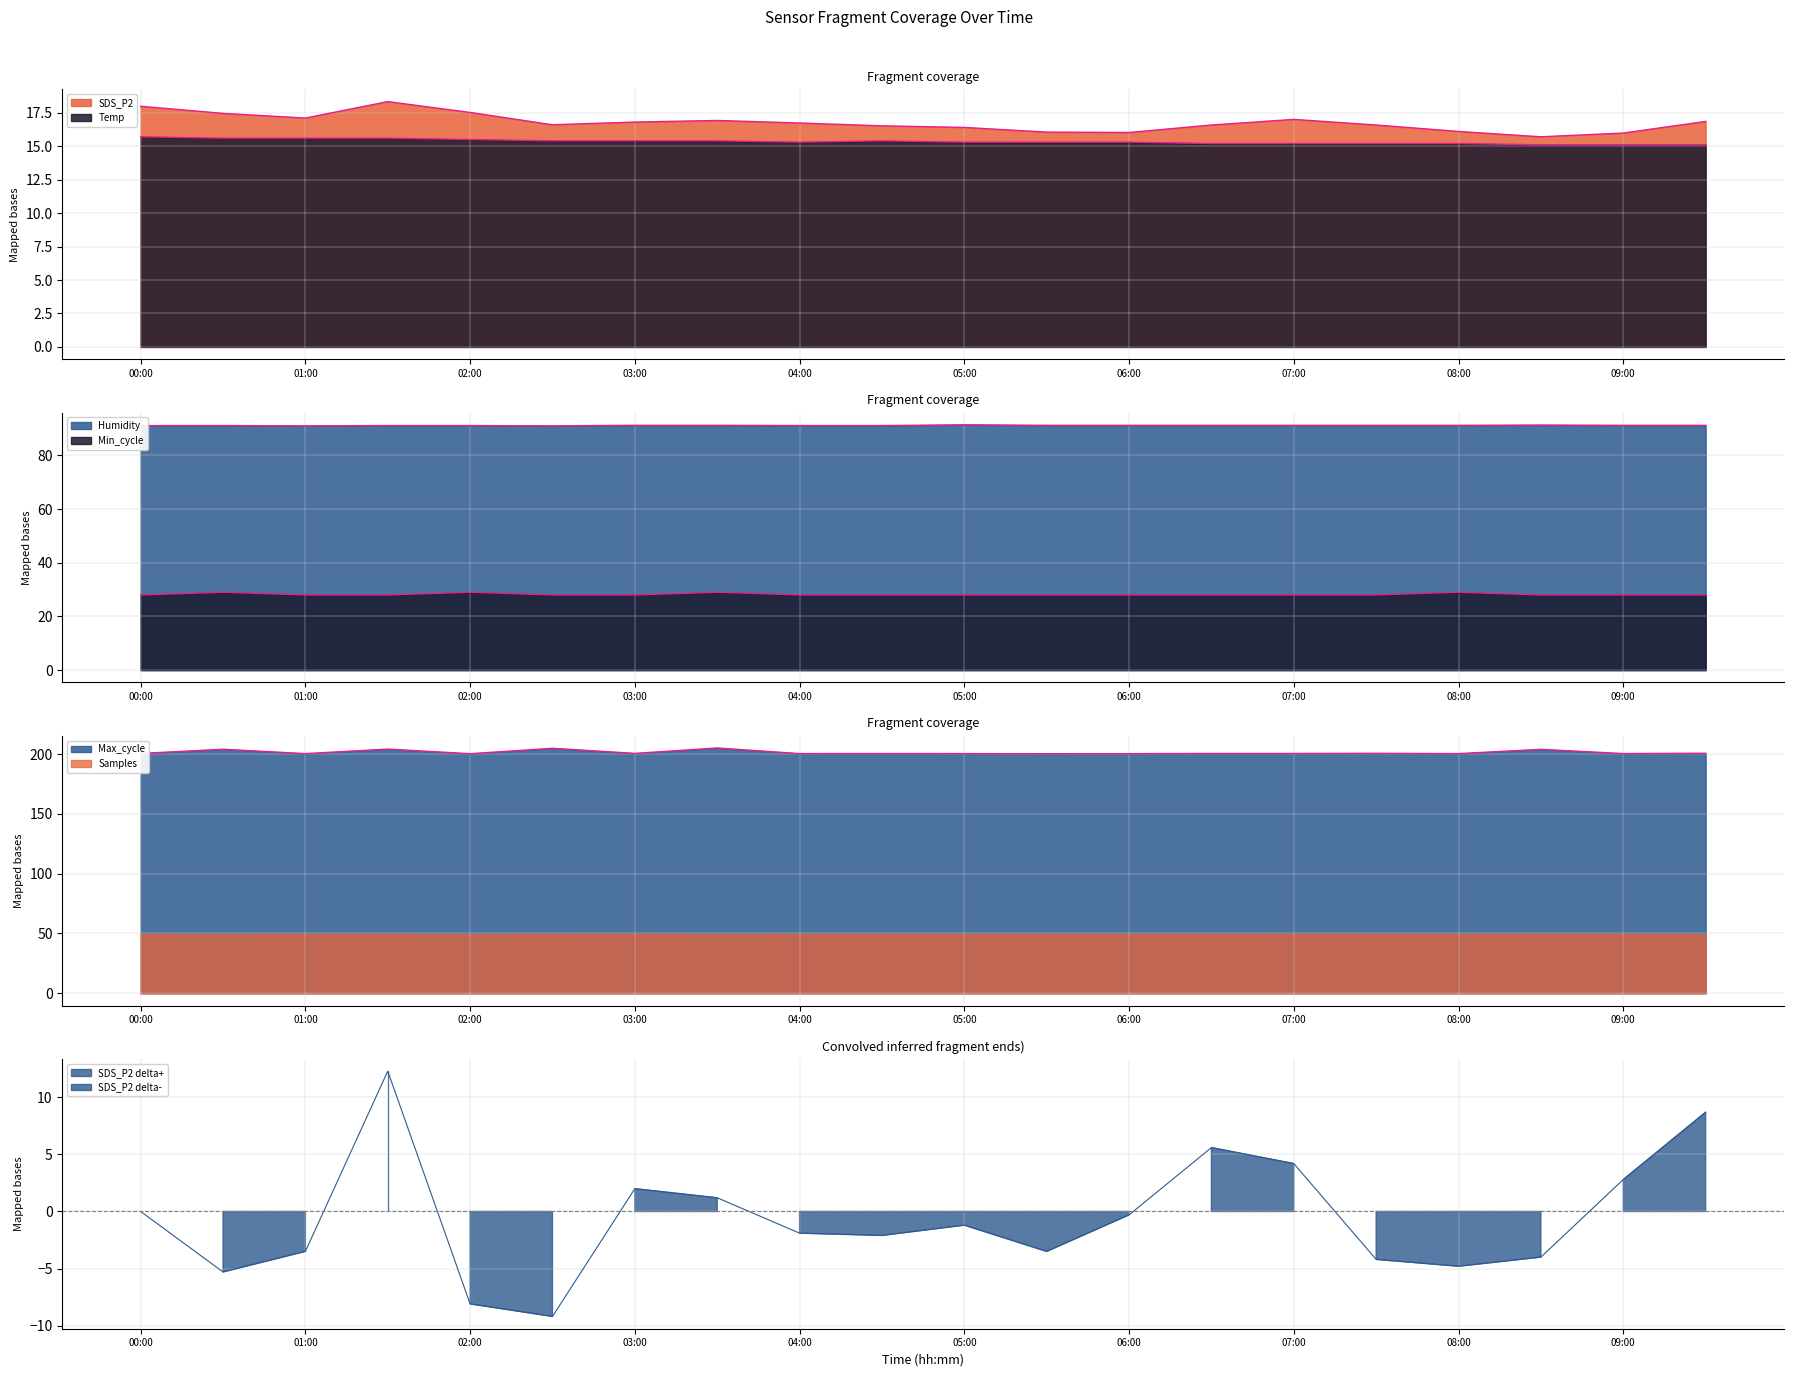

At which label is Min_cycle closest to 28?

00:00